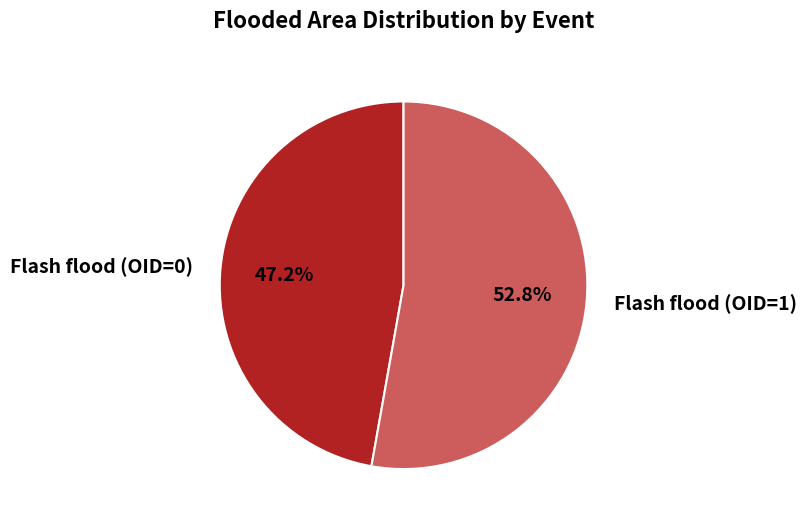

What percentage is the Flash flood (OID=0) slice, to the nearest percent?

47%